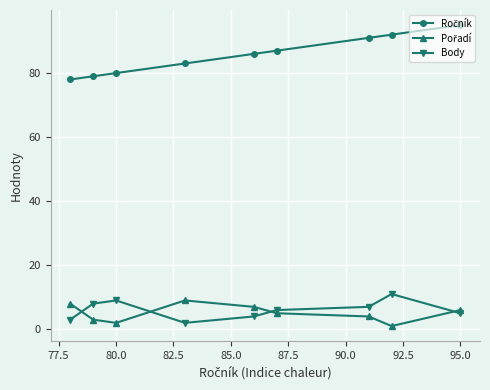

How many distinct data groups are displayed?

3